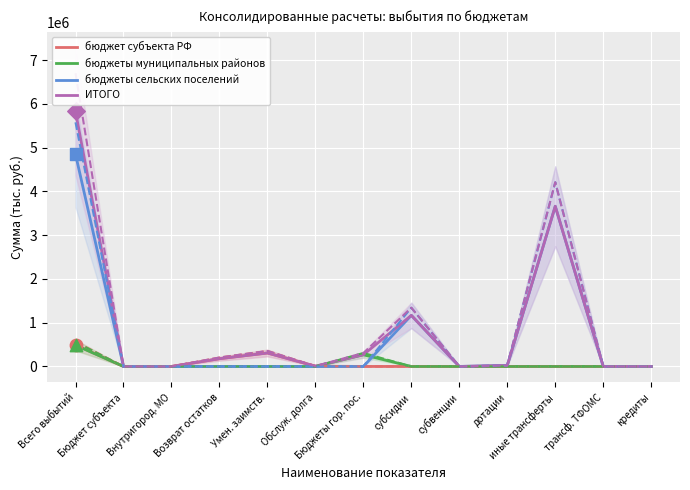

Which series contains the highest Y value?

ИТОГО